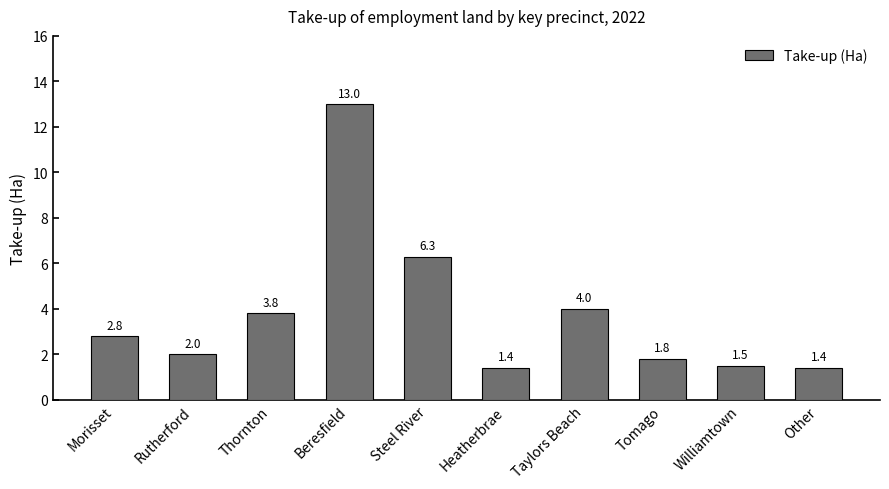

True or false: the data shows 2.0 at Rutherford.

True